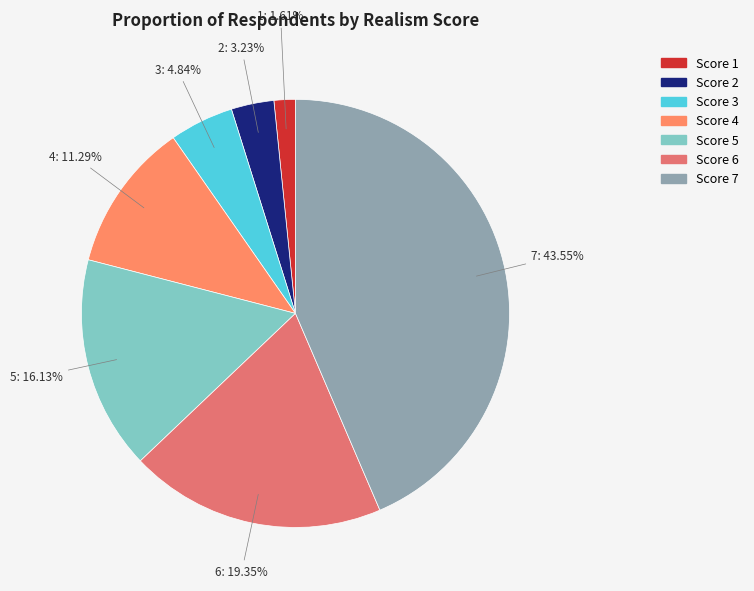

Is there any slice that represents more than half of the pie?

No